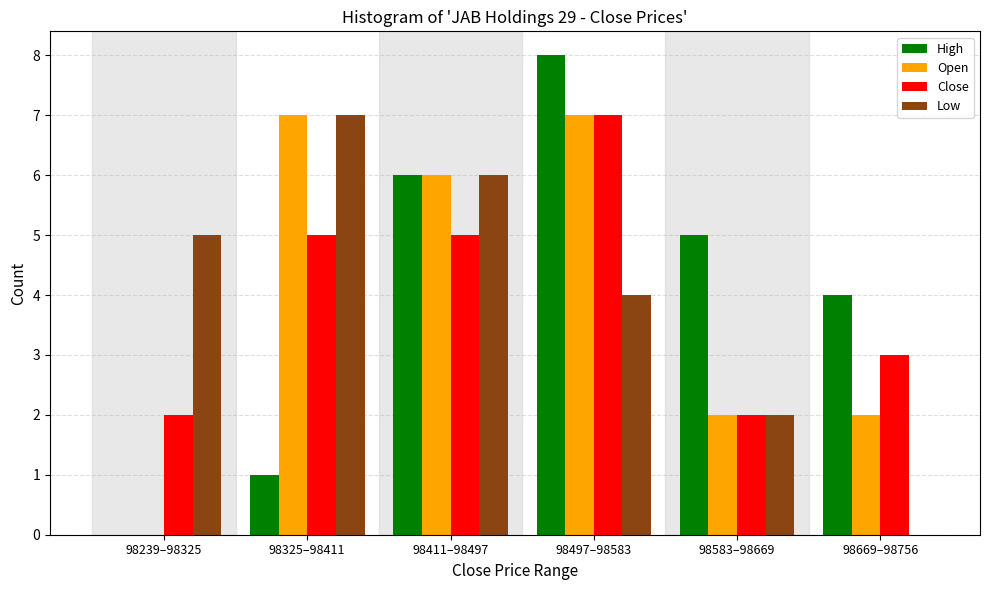

Reading left to right, list all the values displayed in this chart.

High: 98239–98325=0	98325–98411=1	98411–98497=6	98497–98583=8	98583–98669=5	98669–98756=4
Open: 98239–98325=0	98325–98411=7	98411–98497=6	98497–98583=7	98583–98669=2	98669–98756=2
Close: 98239–98325=2	98325–98411=5	98411–98497=5	98497–98583=7	98583–98669=2	98669–98756=3
Low: 98239–98325=5	98325–98411=7	98411–98497=6	98497–98583=4	98583–98669=2	98669–98756=0